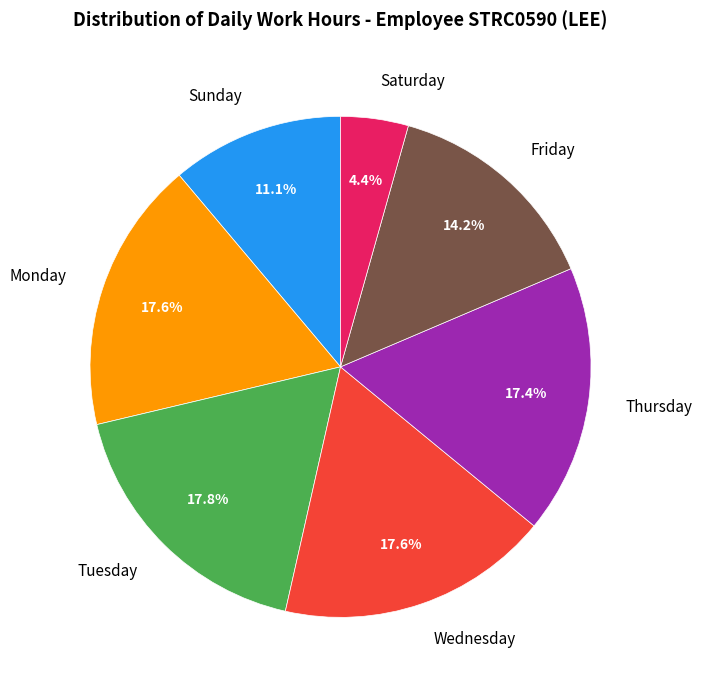

Is the sum of Sunday and Saturday greater than half?

No